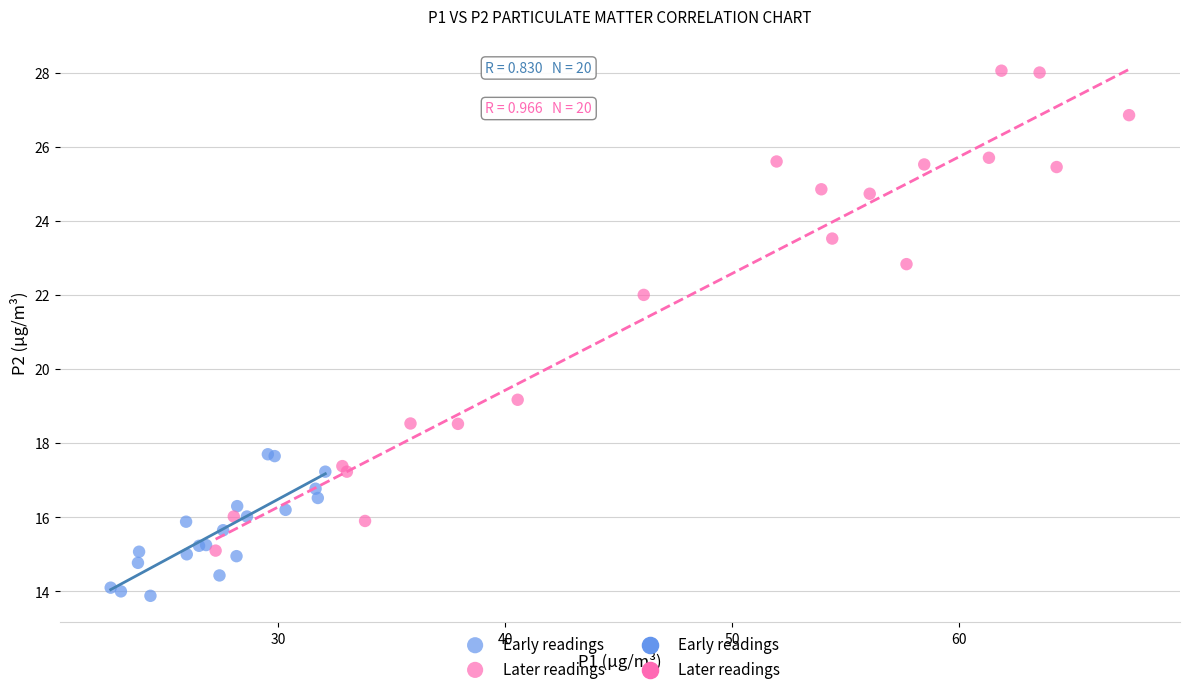

Which series contains the highest Y value?

Later readings